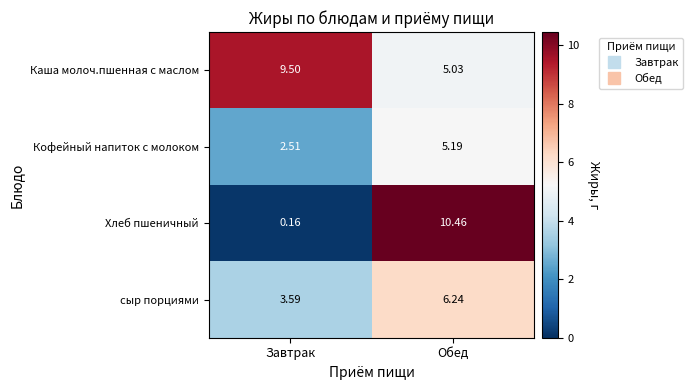

Rank the series at Завтрак from lowest to highest value.

Хлеб пшеничный, Кофейный напиток с молоком, сыр порциями, Каша молоч.пшенная с маслом